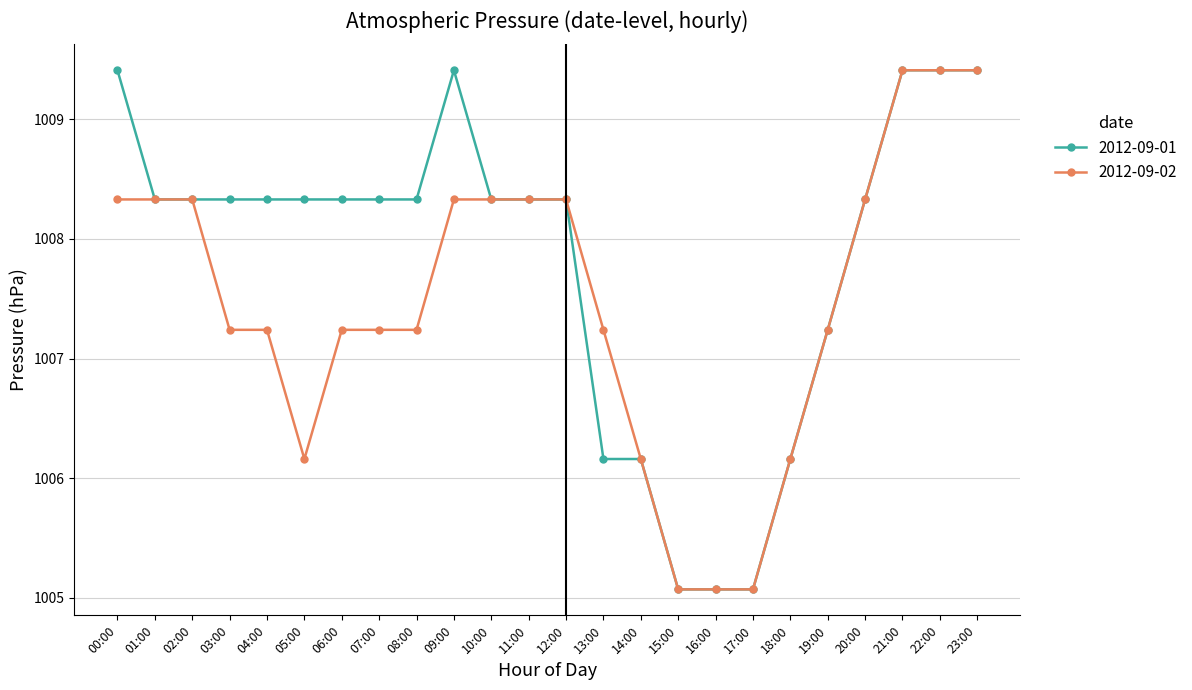

What is the value of the 2012-09-02 point at the 13th from the left?

1008.3